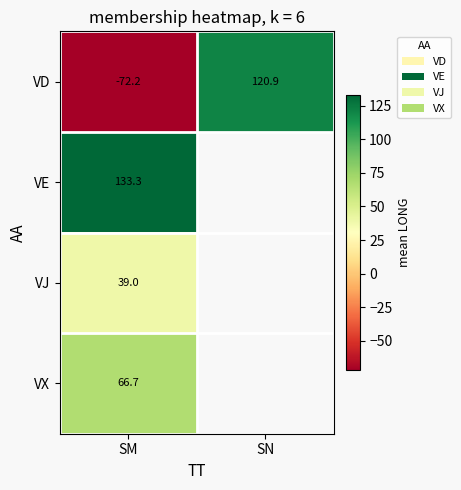

At which label is VD closest to 24?

SM